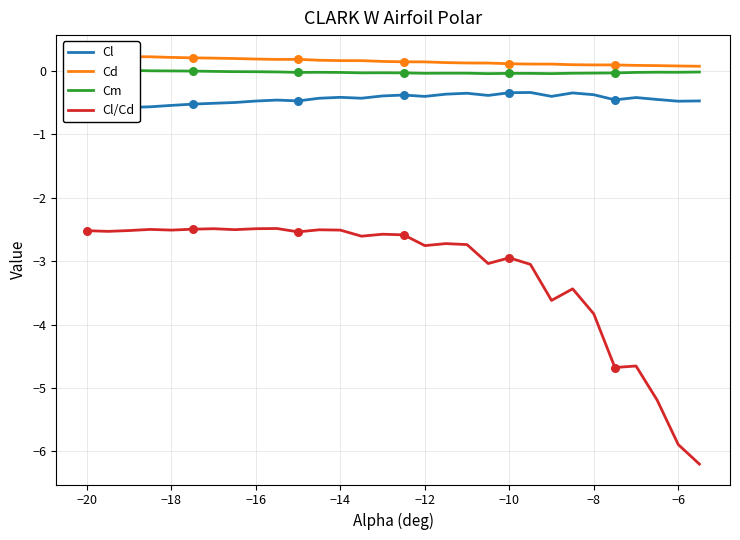

What are all the series names shown in the legend?

Cl, Cd, Cm, Cl/Cd